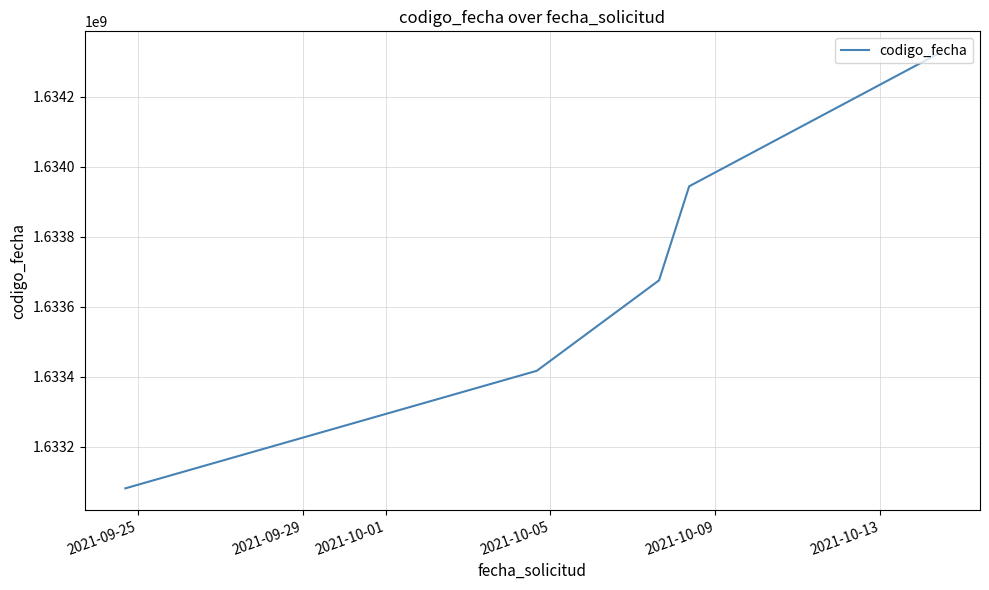

How many lines are shown in the chart?

1